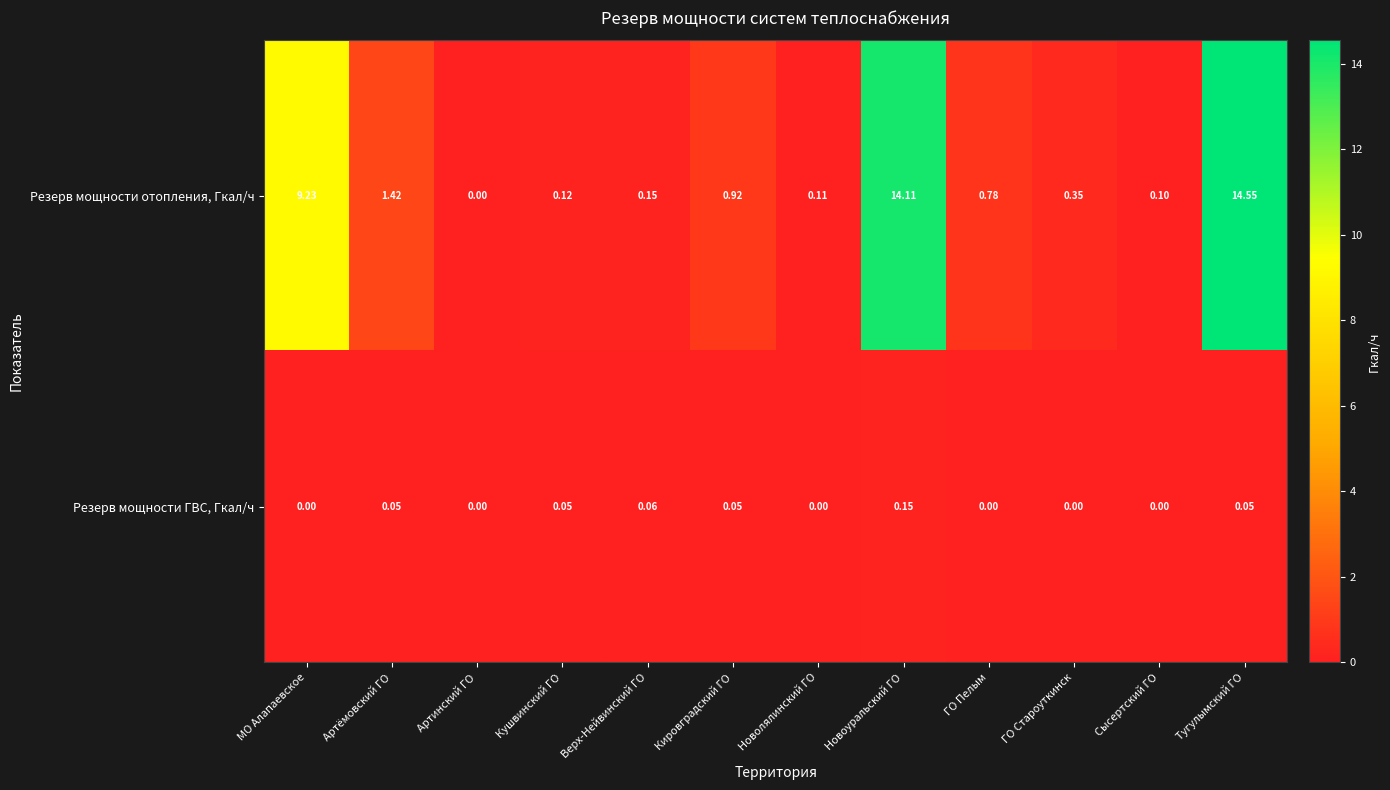

How many series are shown in this chart?

2